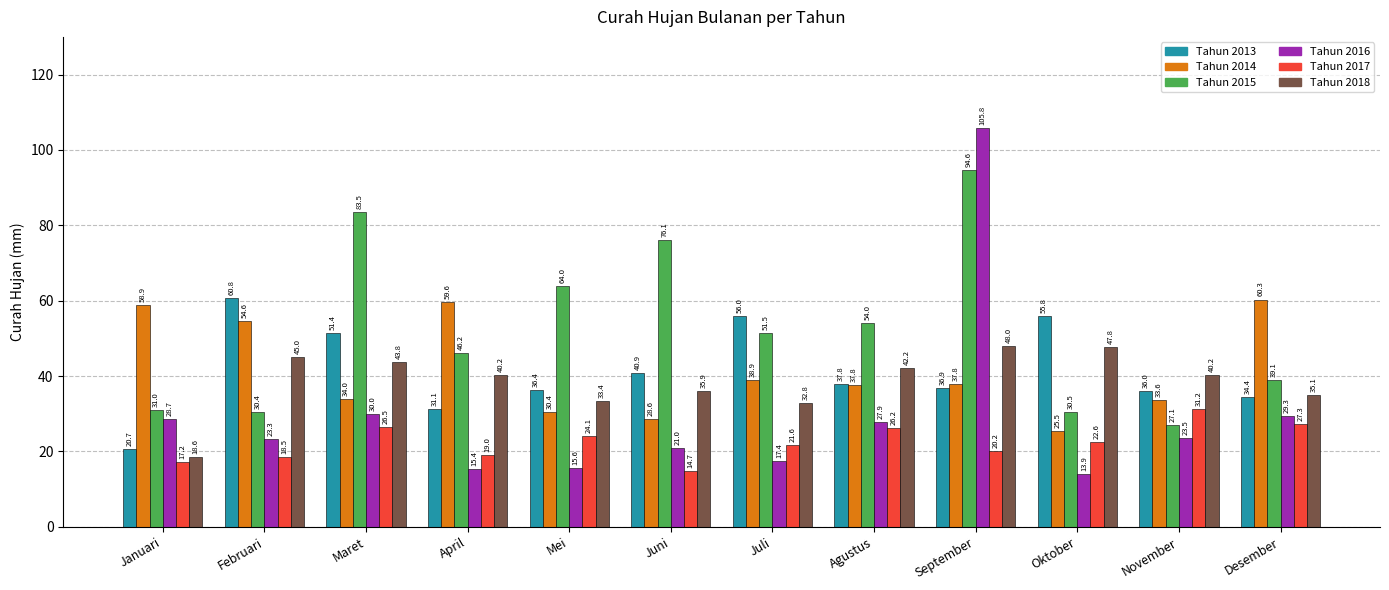

List the series in order of their peak value, lowest first.

Tahun 2017, Tahun 2018, Tahun 2014, Tahun 2013, Tahun 2015, Tahun 2016